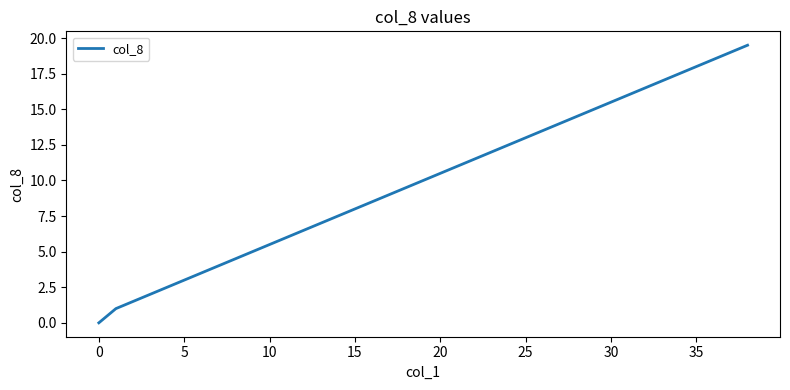

How many lines are shown in the chart?

1